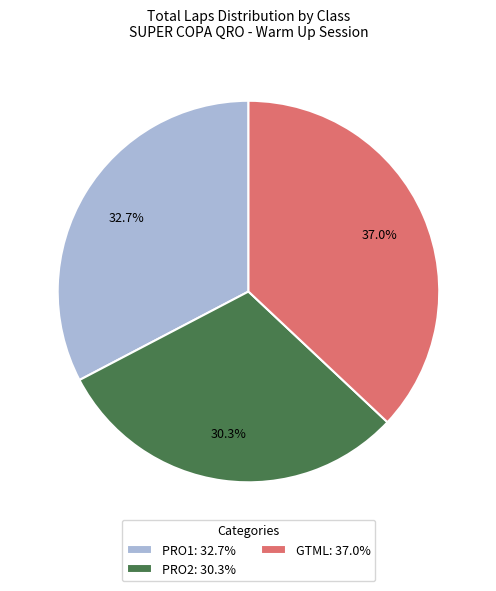

What percentage is NOT represented by GTML?

63.0%